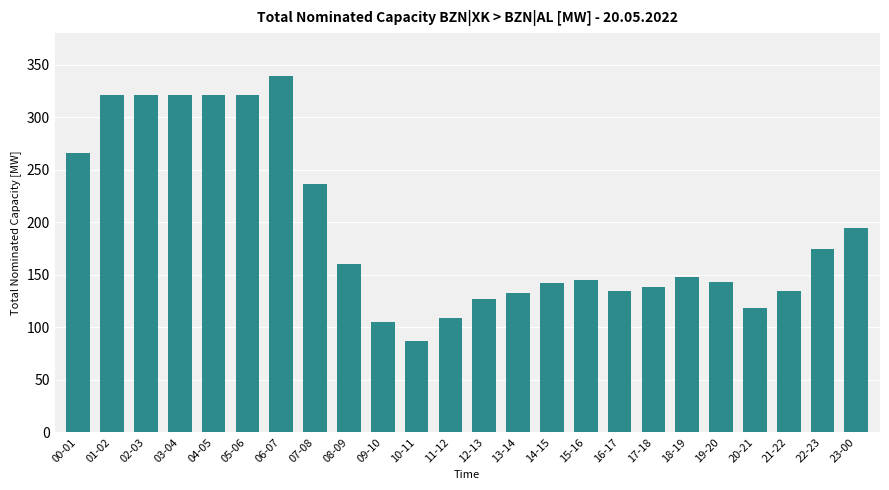

What value does the data have at 13-14?

133